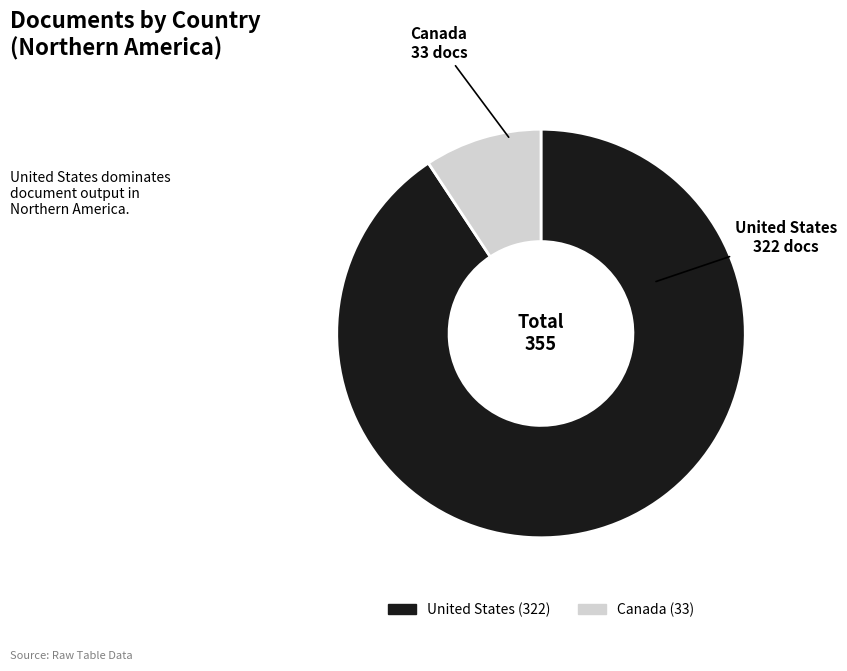

Between Canada and United States, which is larger?

United States